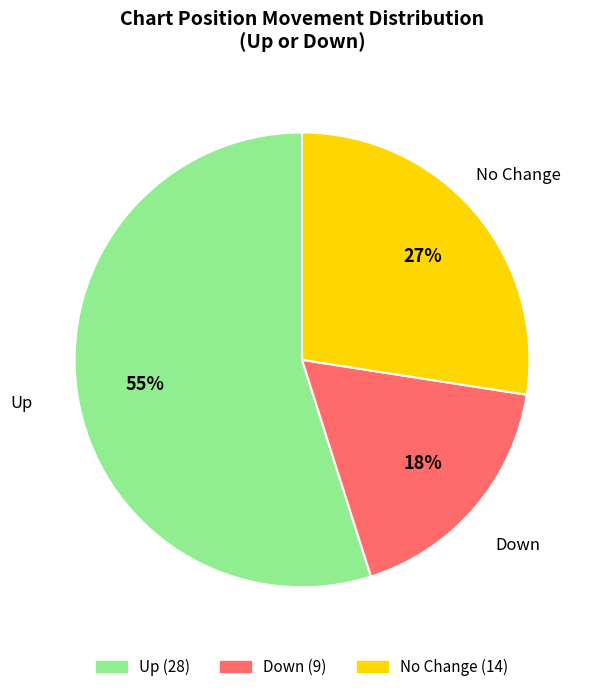

To the nearest percent, what is the average slice percentage?

33%